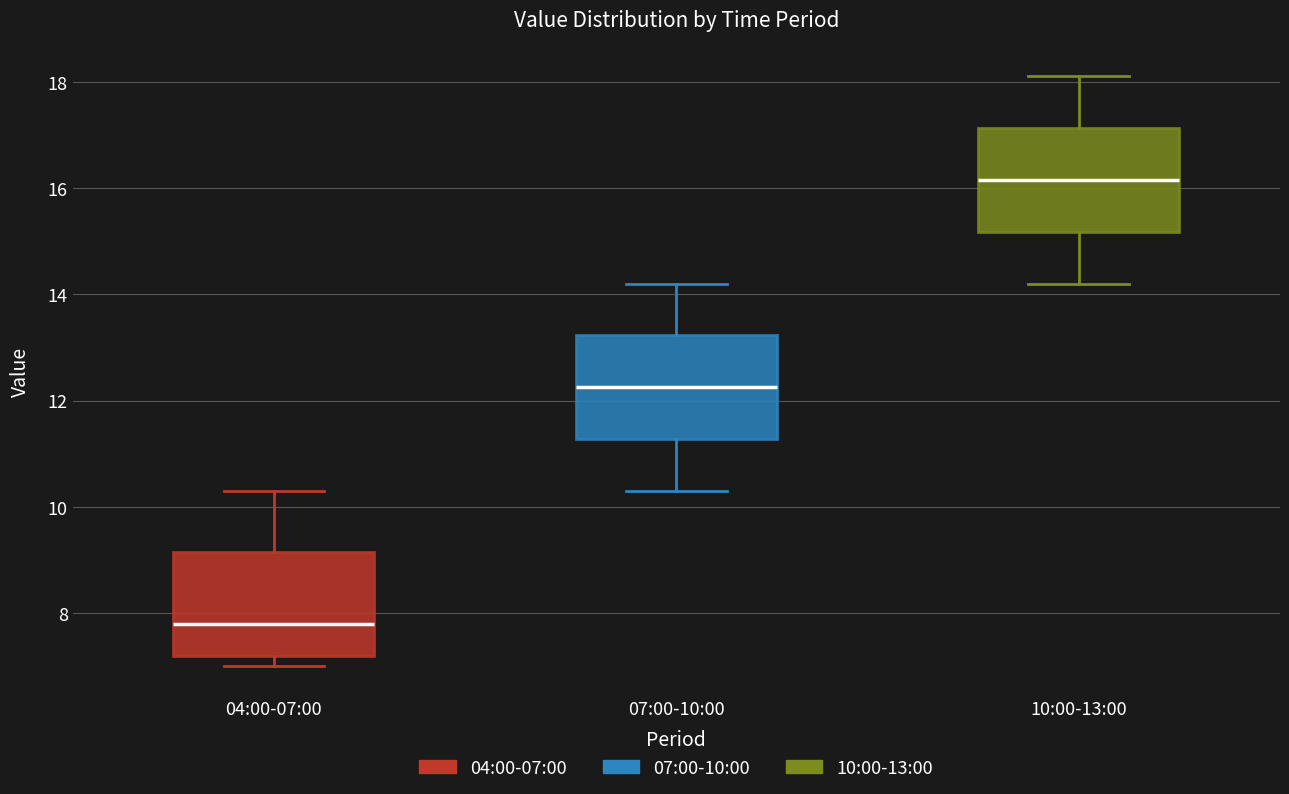

Where does the upper whisker of the box for 04:00-07:00 end on the y-axis? The values are not printed on the chart, so give them approximately, as read against the axis.

10.4